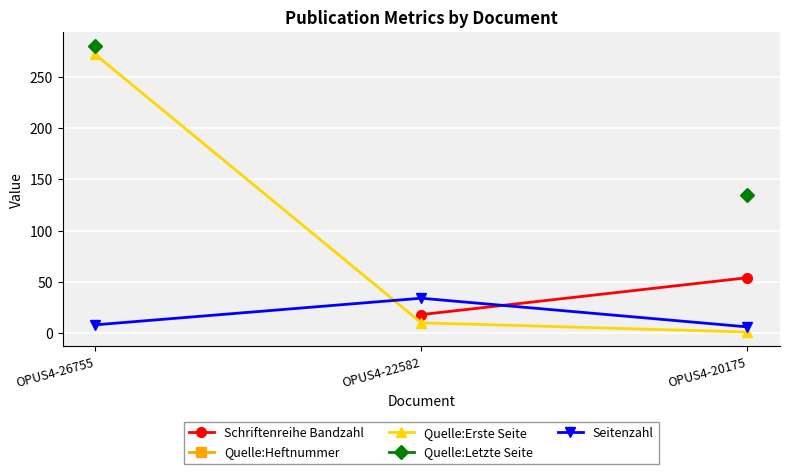

At which label is Quelle:Erste Seite closest to 136?

OPUS4-22582